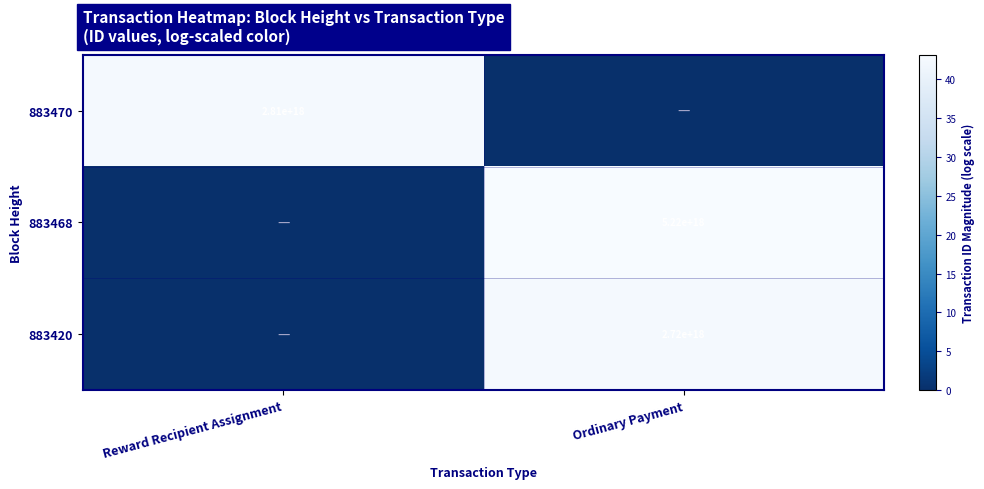

The value of 883470 at Reward Recipient Assignment is 1193219219737651200. True or false?

False